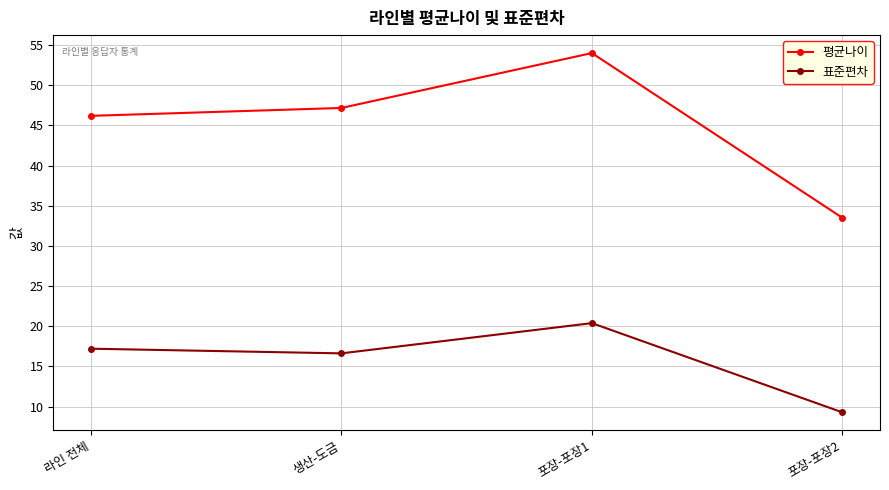

What is the total value across all series at 포장-포장2?

42.8